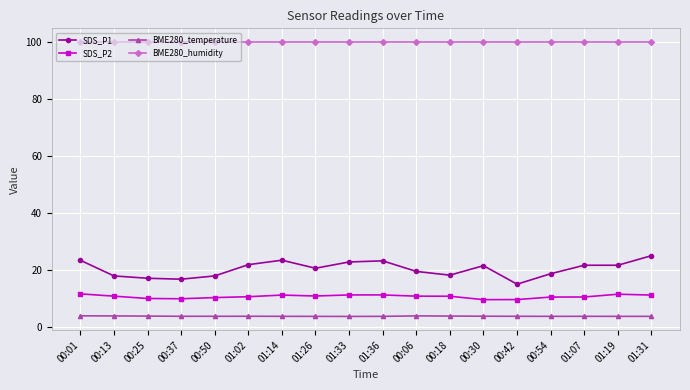

What is the label of the 17th point from the left?

01:19